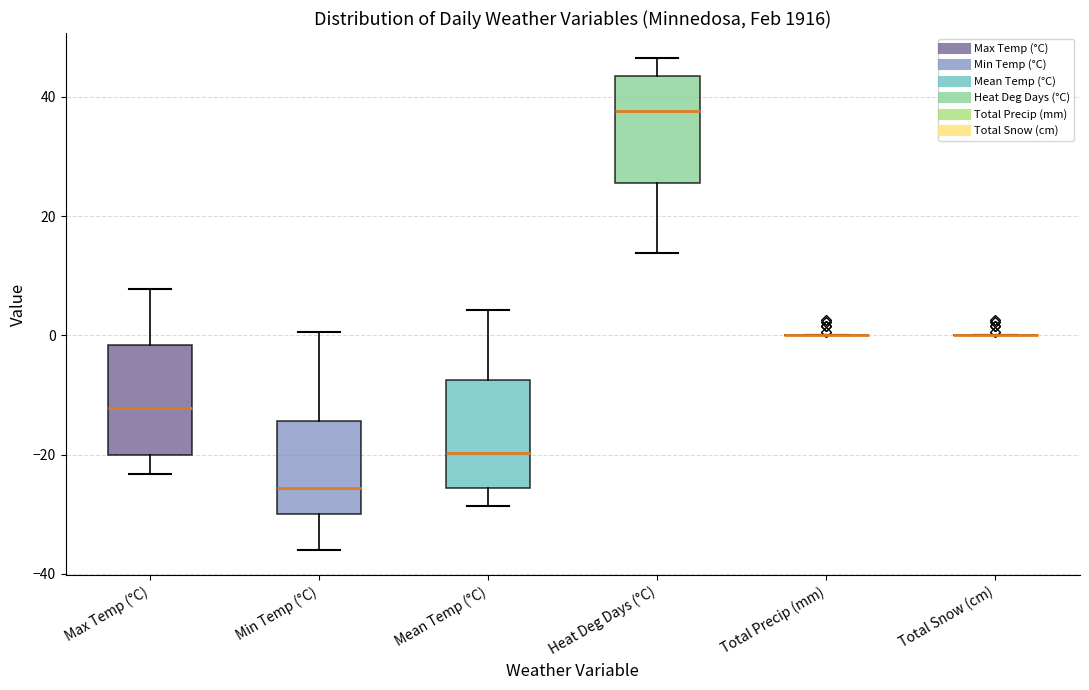

Reading left to right, transcribe this box plot: for each box, give where its median line is, the range the box spans, and where its two whiskers end, as read against the y-axis. The values are not printed on the chart, so give them approximately, as read against the axis.

Max Temp (°C): median -12, box -20 to -2, whiskers -24 to 8
Min Temp (°C): median -26, box -30 to -14, whiskers -36 to 0
Mean Temp (°C): median -20, box -26 to -8, whiskers -28 to 4
Heat Deg Days (°C): median 38, box 26 to 44, whiskers 14 to 46
Total Precip (mm): box collapsed to a line at 0, whiskers 0 to 0
Total Snow (cm): box collapsed to a line at 0, whiskers 0 to 0